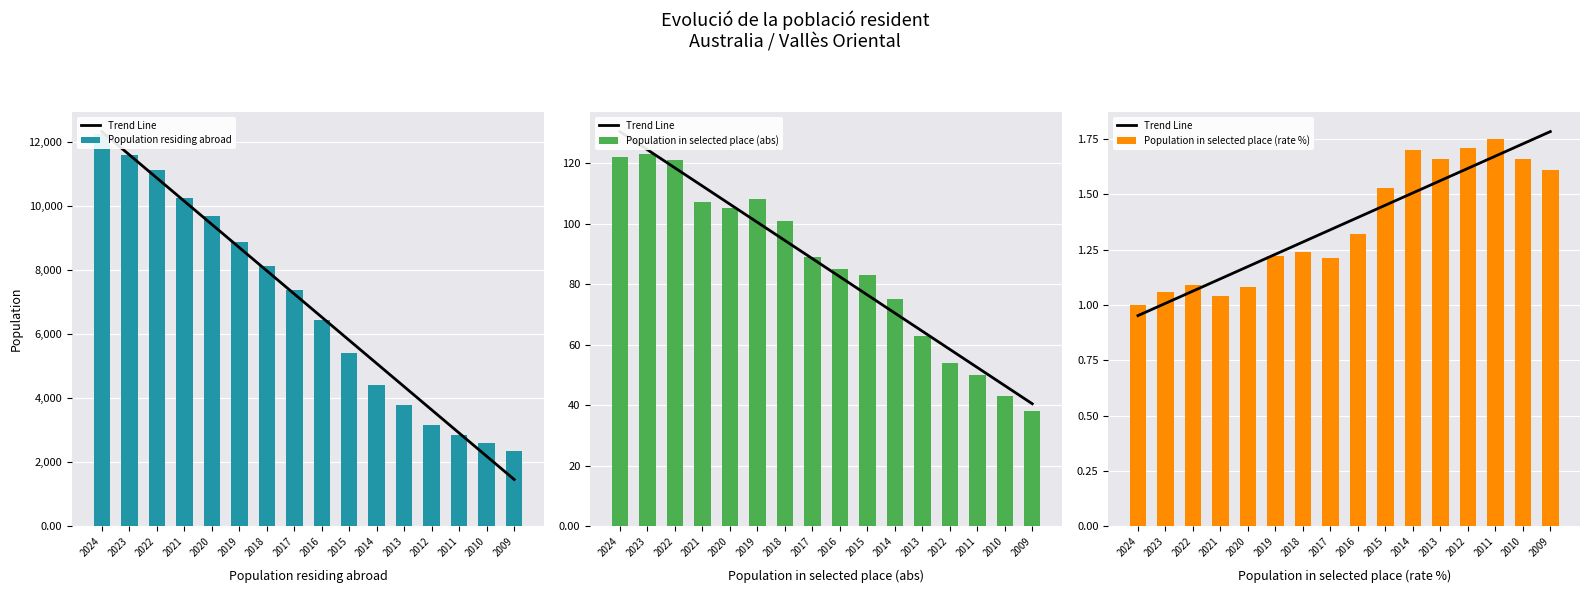

Which series has the widest spread of values?

Population residing abroad